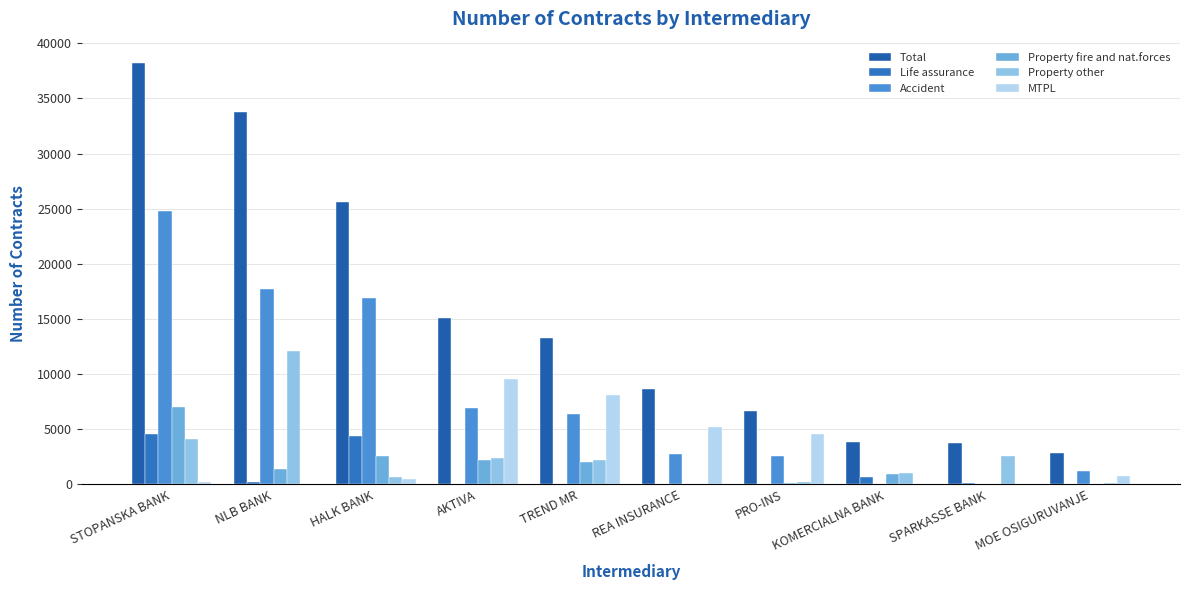

Is it true that Total equals 16653 at HALK BANK?

False